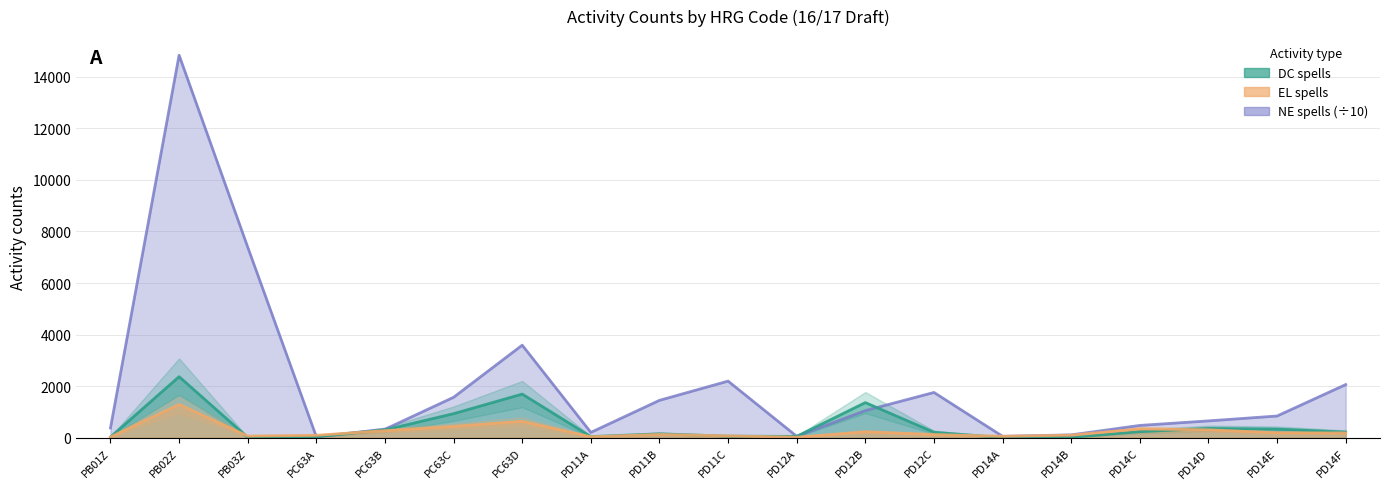

What is the spread (max minus min) of values at PC63C?

1129.5